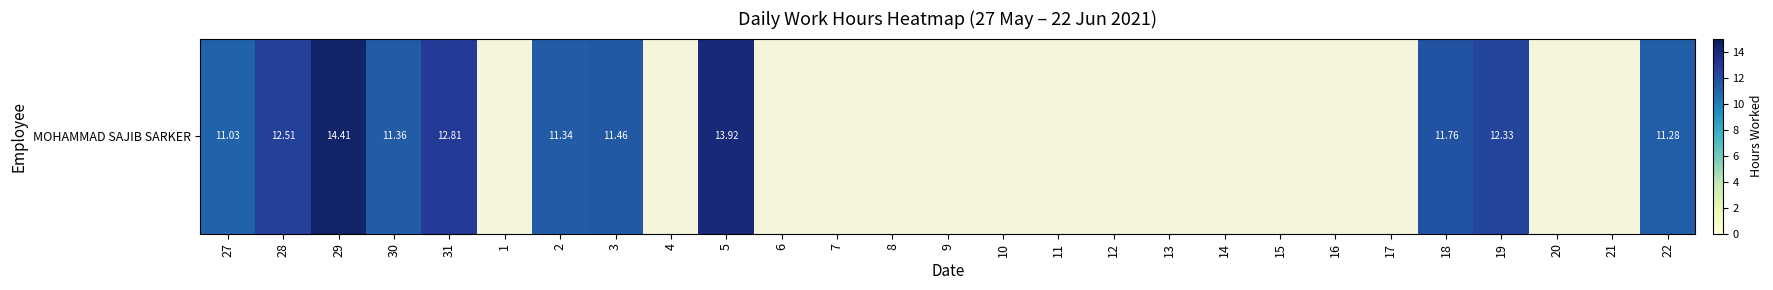

Between 31 and 1, which is larger?

31